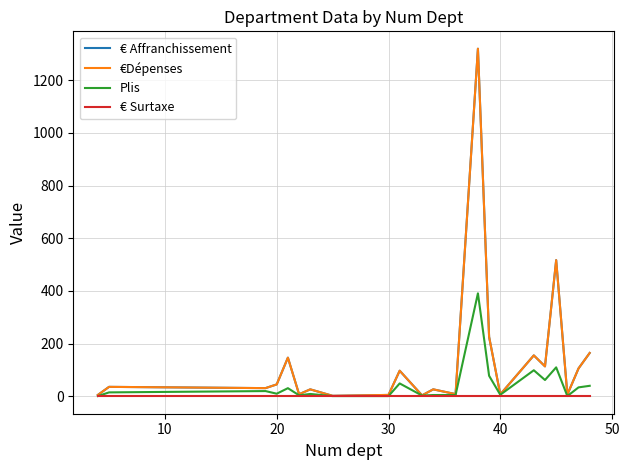

Is this an area chart (filled region under the line)?

No